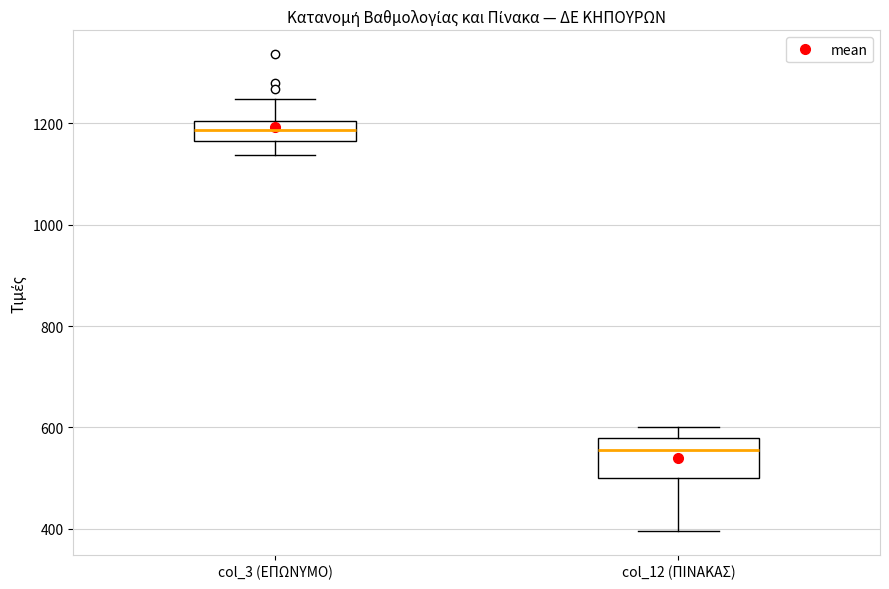

Reading left to right, read every box against the y-axis: the position of its median line, the range the box covers, and the ends of its whiskers. The values are not printed on the chart, so give them approximately, as read against the axis.

col_3 (ΕΠΩΝΥΜΟ): median 1180, box 1160 to 1200, whiskers 1140 to 1240
col_12 (ΠΙΝΑΚΑΣ): median 560, box 500 to 580, whiskers 400 to 600